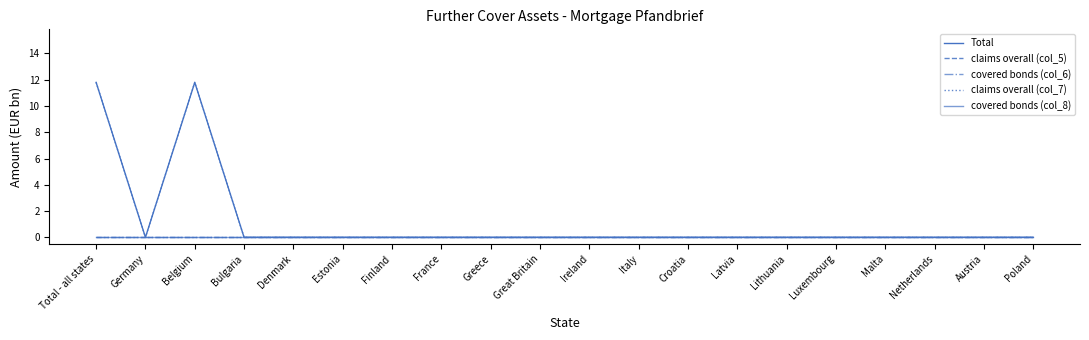

Between Finland and Netherlands, which series saw the biggest shift?

Total